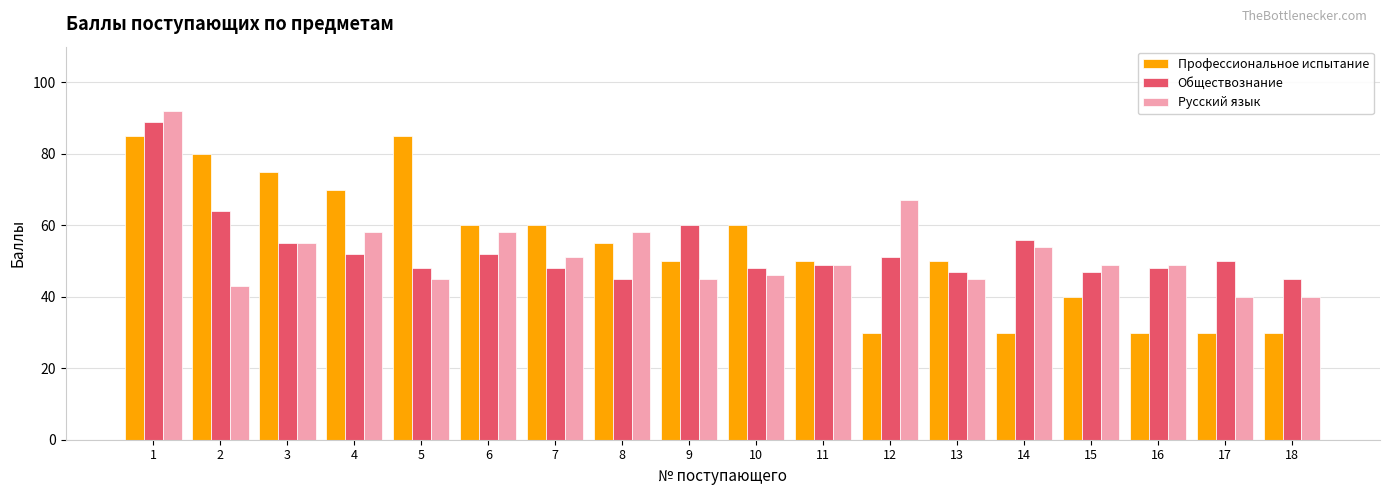

How many bars are there in total?

54